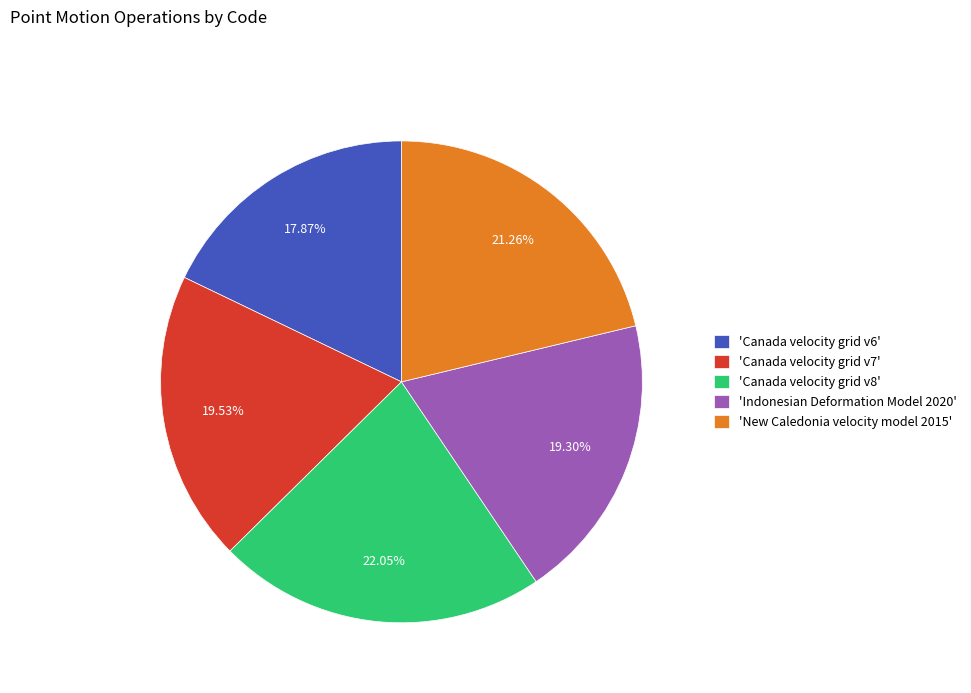

Is the sum of 'Canada velocity grid v8' and 'New Caledonia velocity model 2015' greater than half?

No